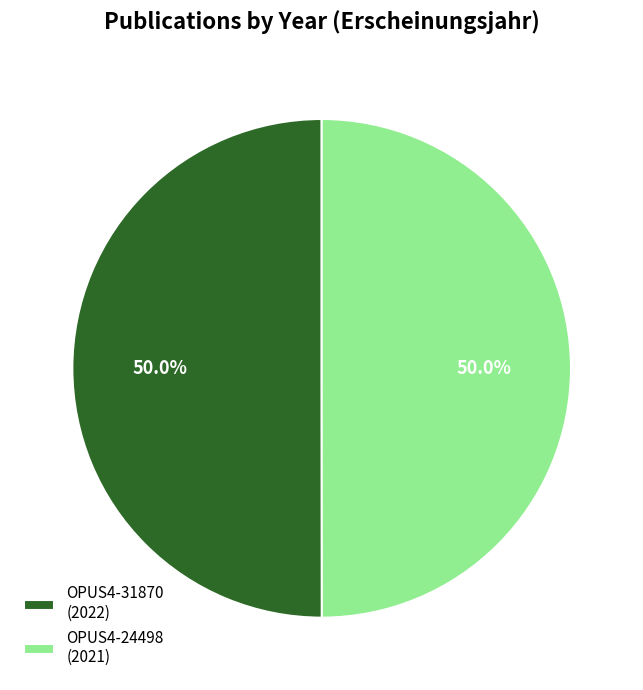

To the nearest percent, what percentage of the pie is OPUS4-31870?

50%